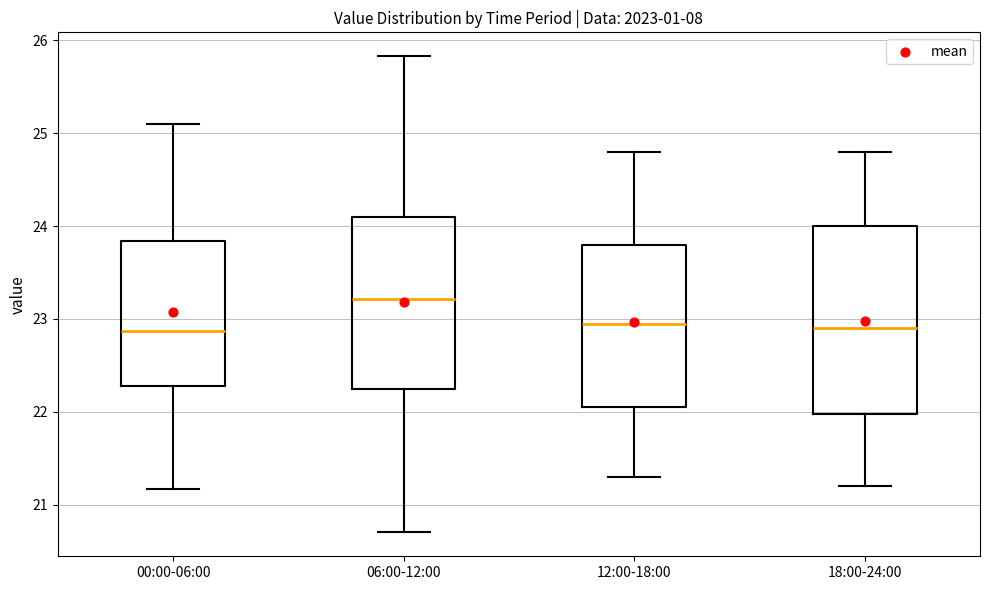

Which box has the highest median line?

06:00-12:00